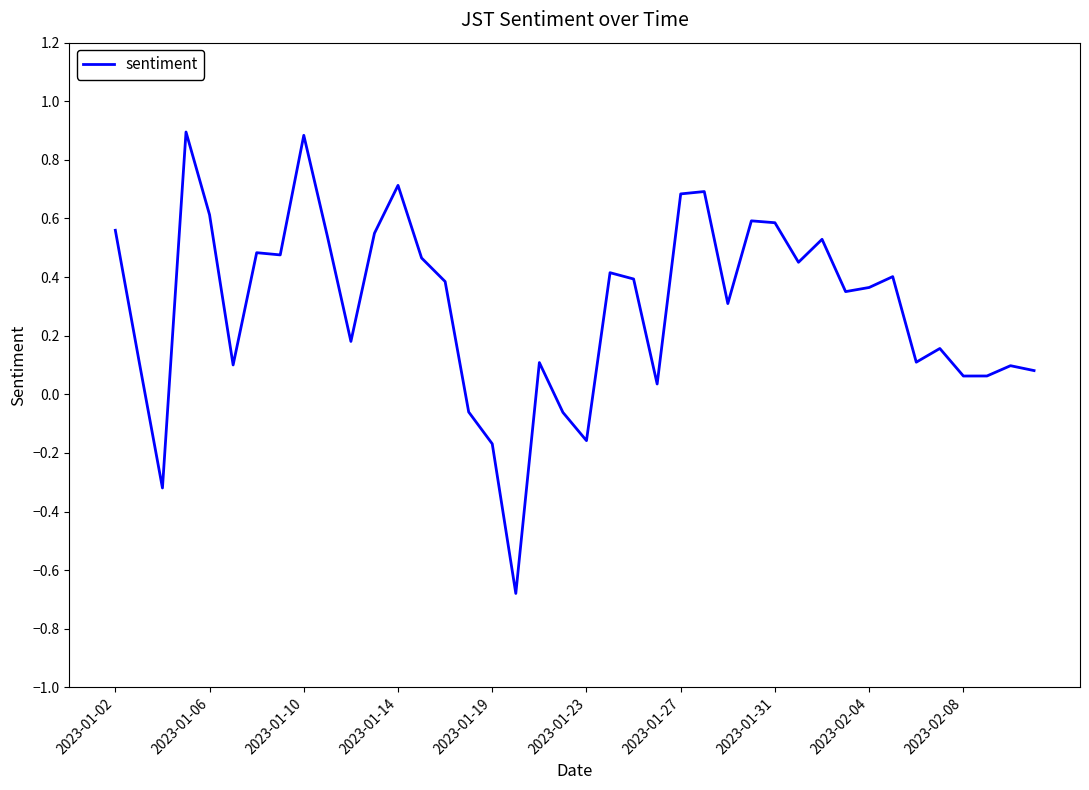

What is the greatest value displayed?

0.9